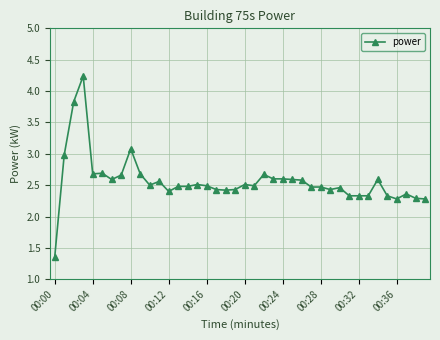

What is the sum of all values?

102.5